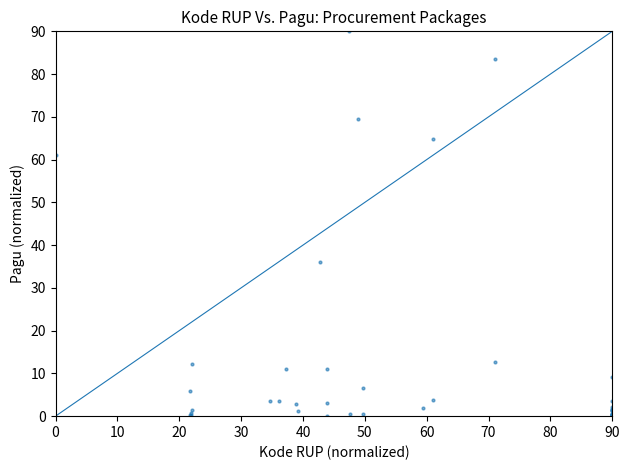

What Y value in the scatter plot is closest to 45?

36.1